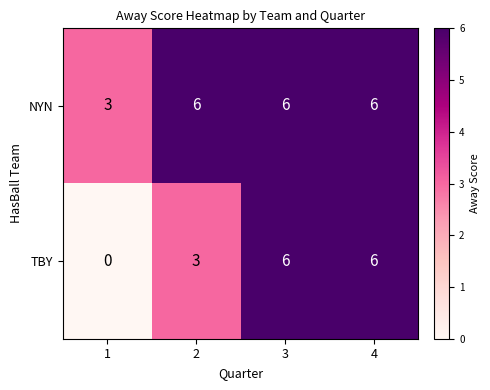

Reading left to right, what are all the values shown in this chart?

NYN: 3	6	6	6
TBY: 0	3	6	6